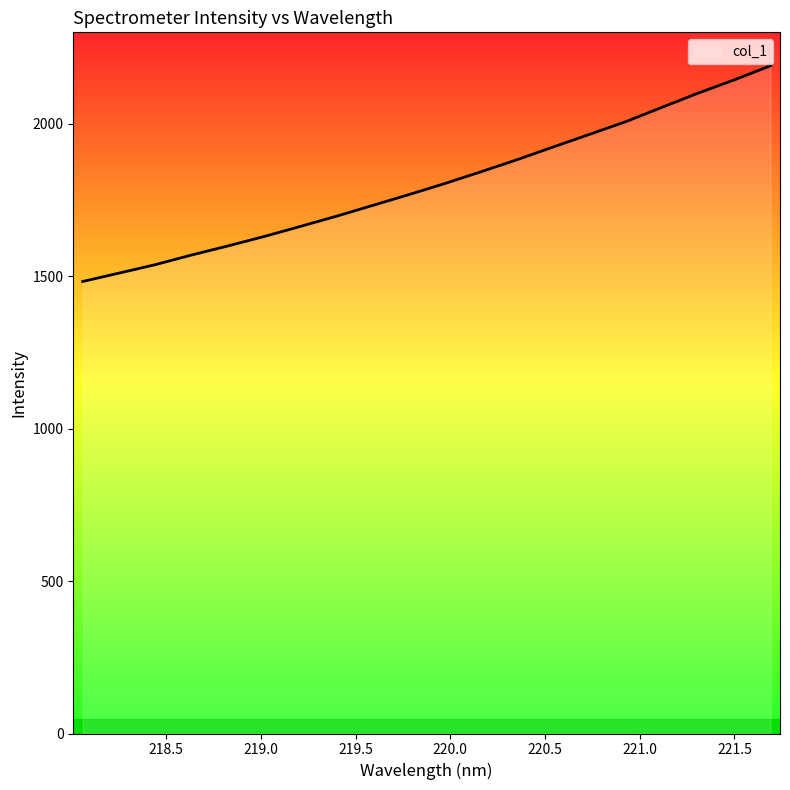

What is the smallest value displayed?

1482.7